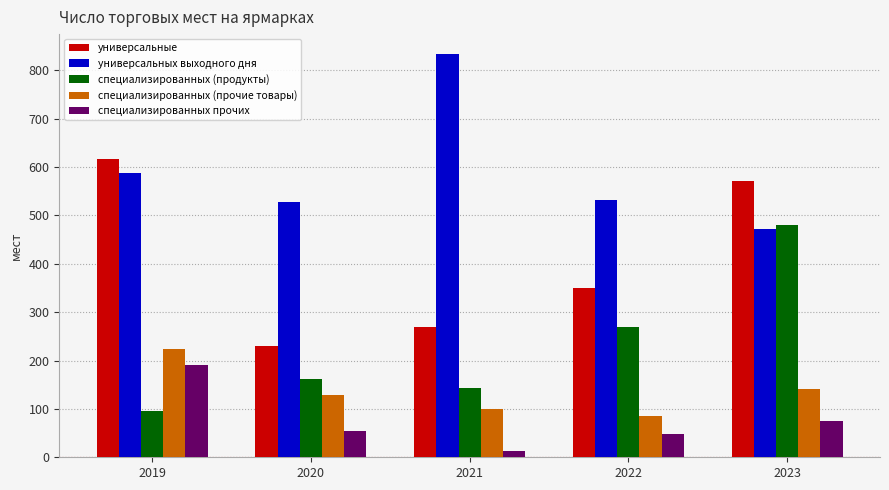

How many data points in специализированных (прочие товары) are less than 129?

2